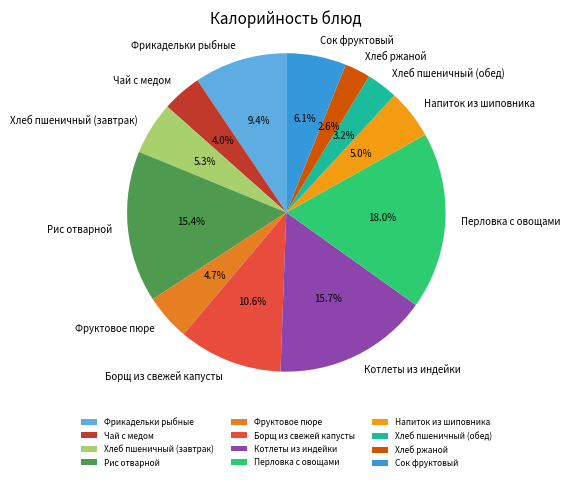

Is Борщ из свежей капусты the majority of the pie?

No